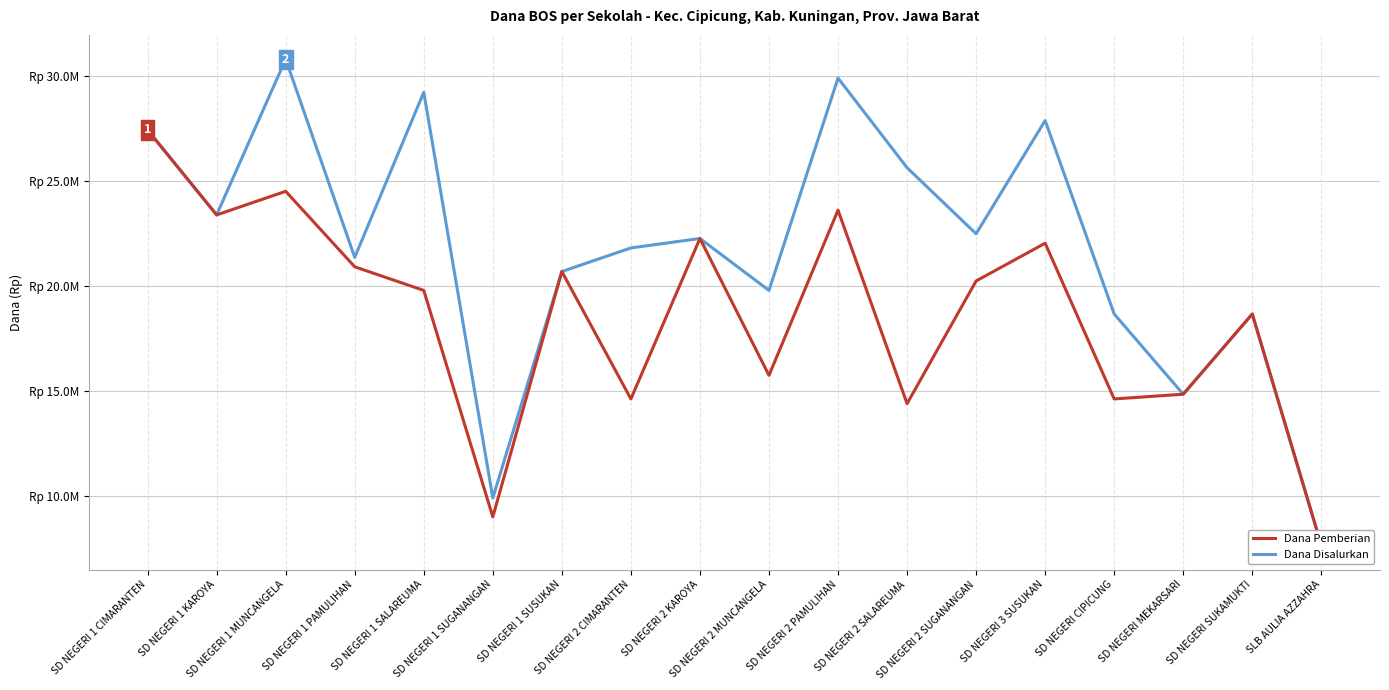

True or false: Dana Disalurkan has a value of 23400000 at SD NEGERI 1 KAROYA.

True